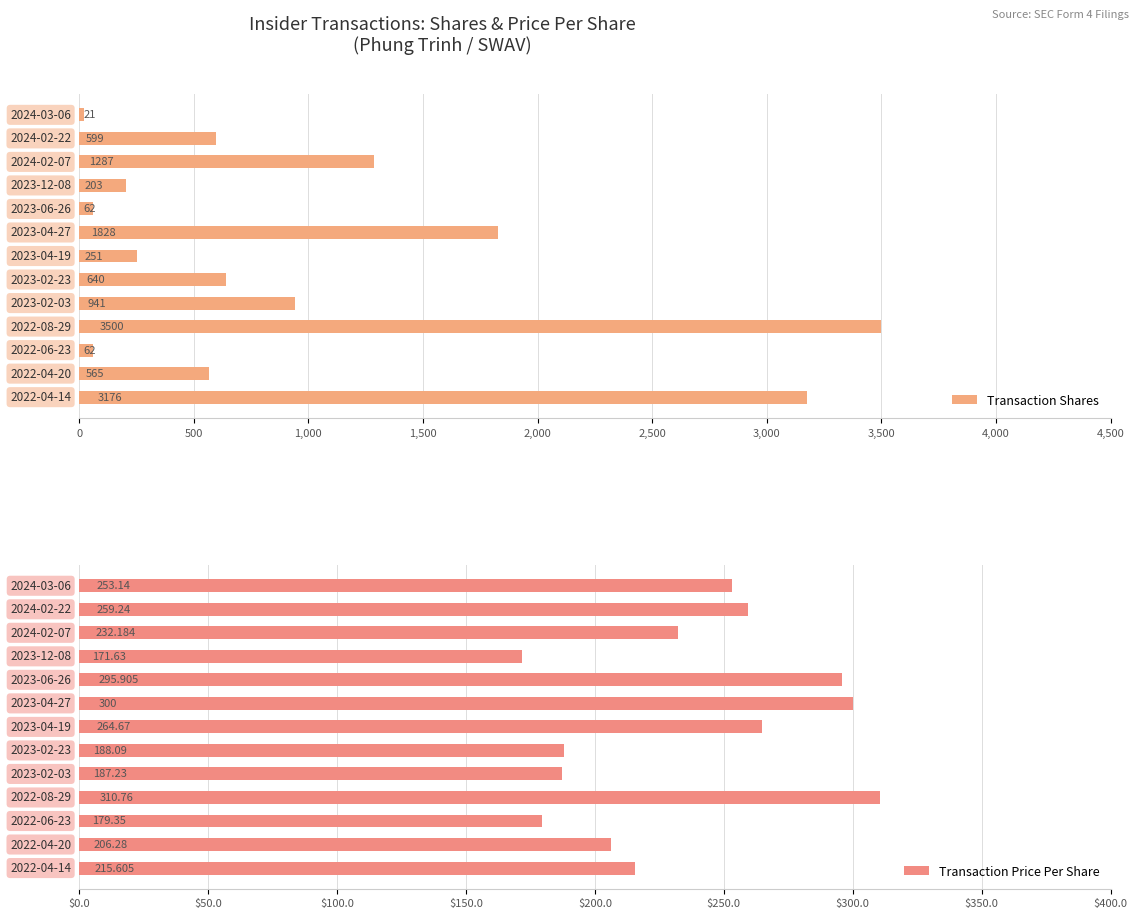

What is the difference between the maximum and second lowest values in the Transaction Shares series?

3438